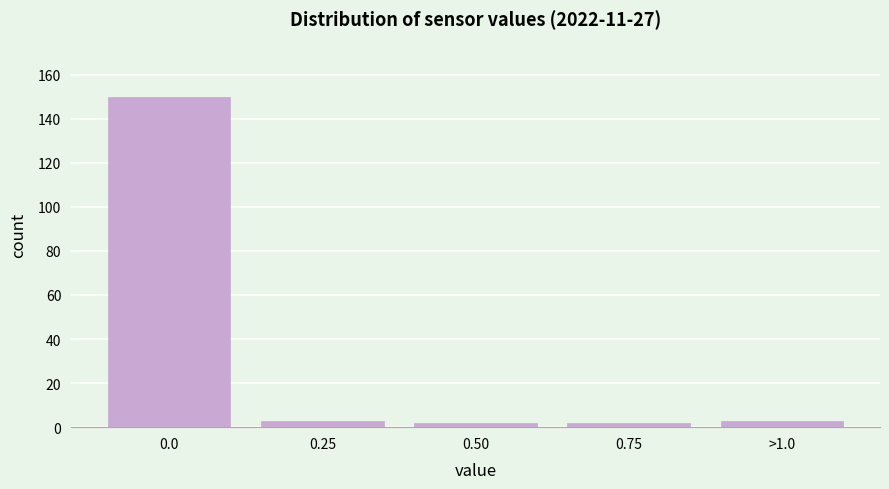

Reading left to right, extract all data points from this chart.

0.0=150	0.25=3	0.50=2	0.75=2	>1.0=3